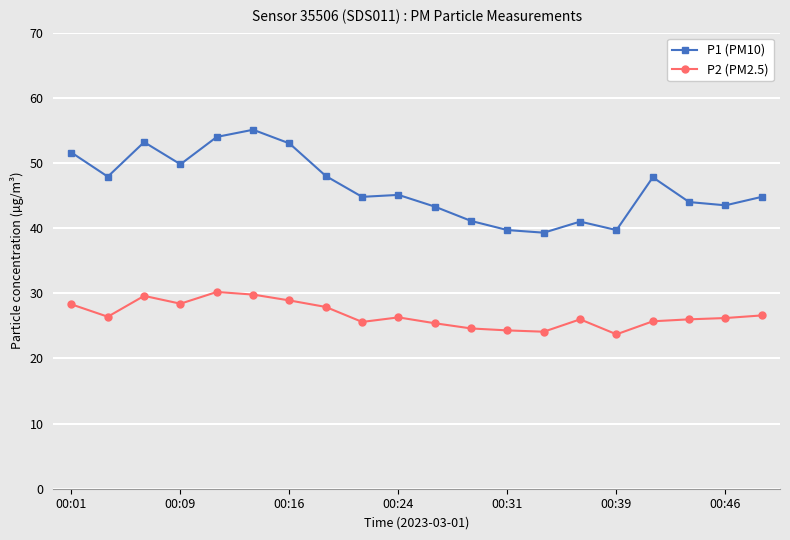

In P1 (PM10), how many points are lower than both neighbors (excluding endpoints)?

6